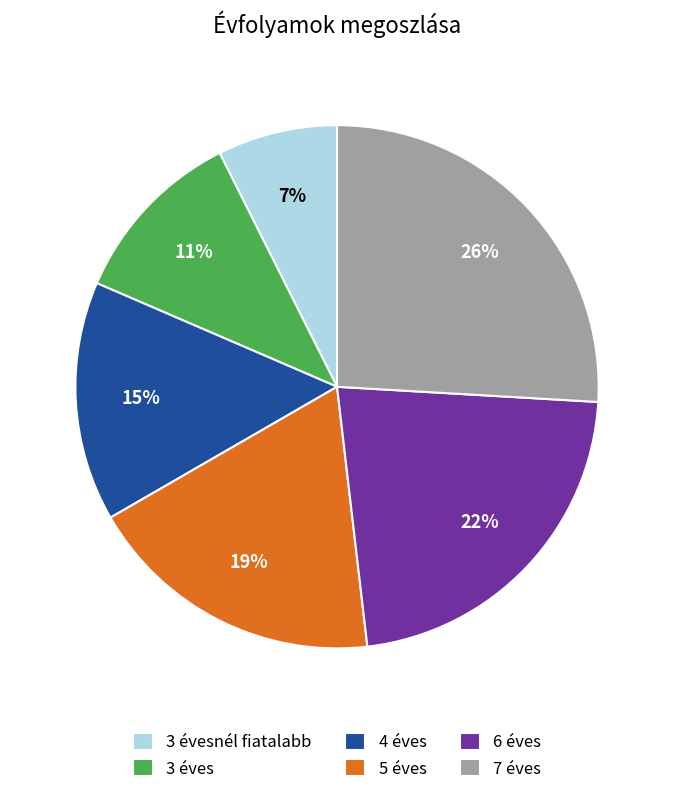

Is the sum of 7 éves and 6 éves greater than half?

No